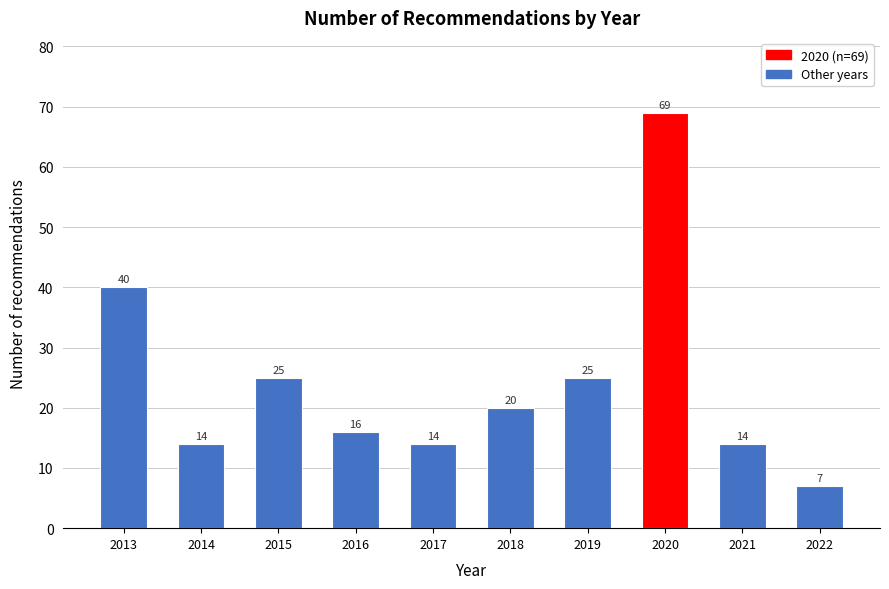

Reading left to right, transcribe all the data shown in this chart.

40	14	25	16	14	20	25	69	14	7